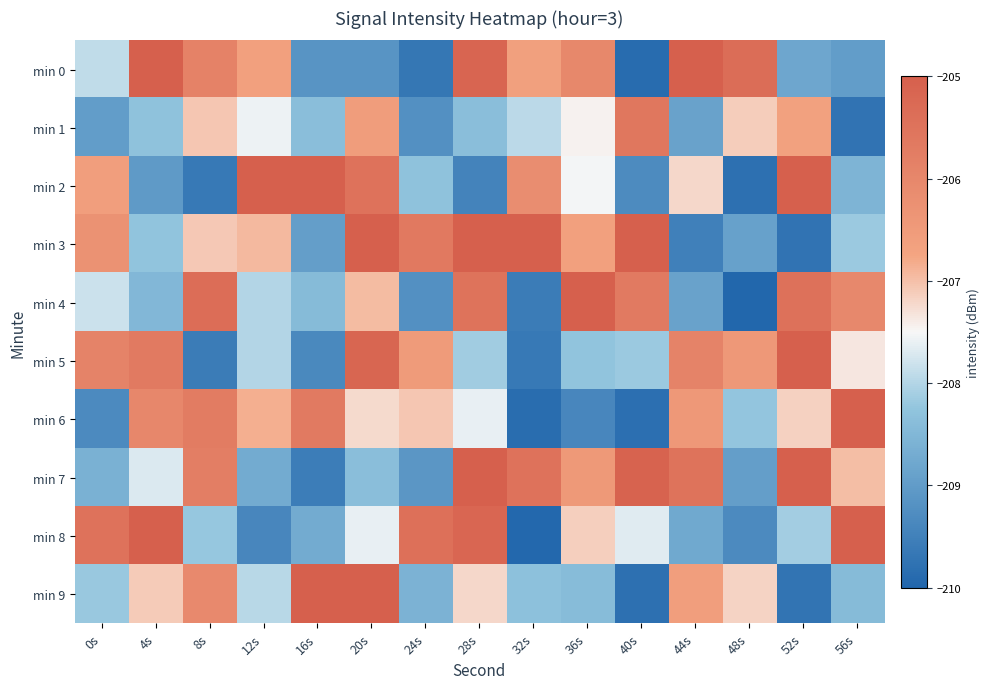

What is the smallest value displayed?

-210.0